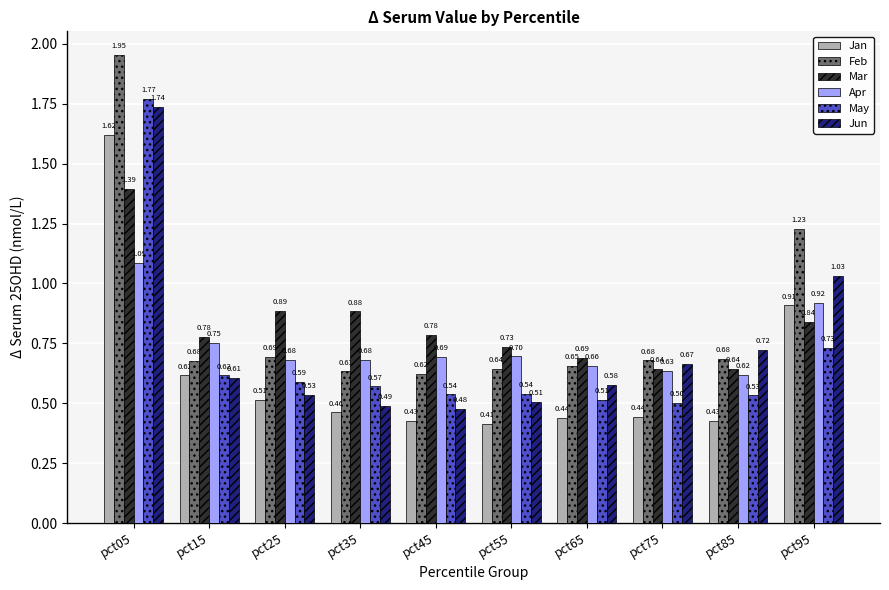

What value does the May series have at pct85?

0.5